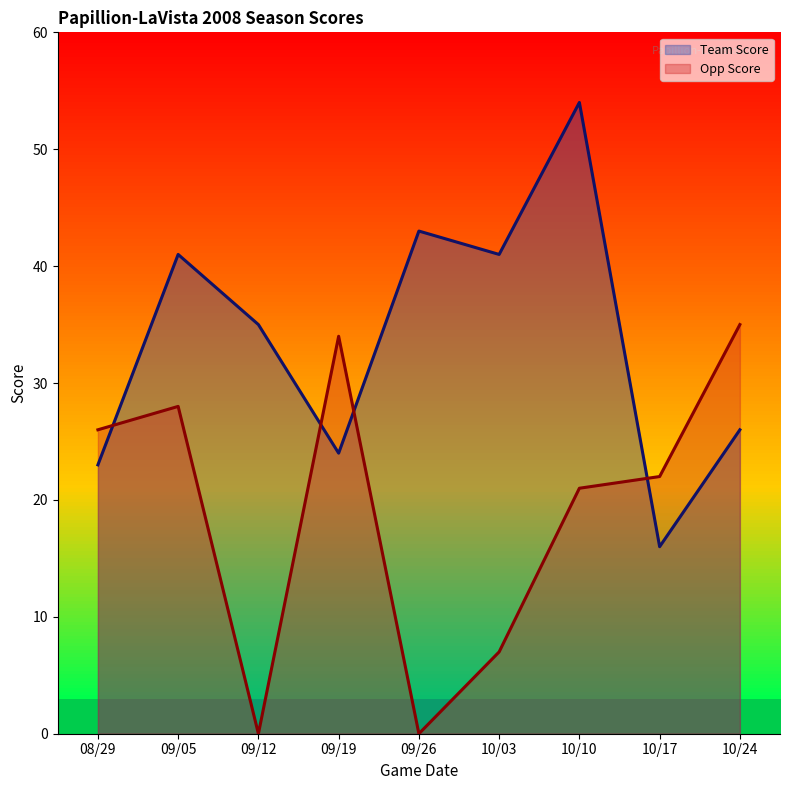

Which label corresponds to the largest value in the chart?

10/10